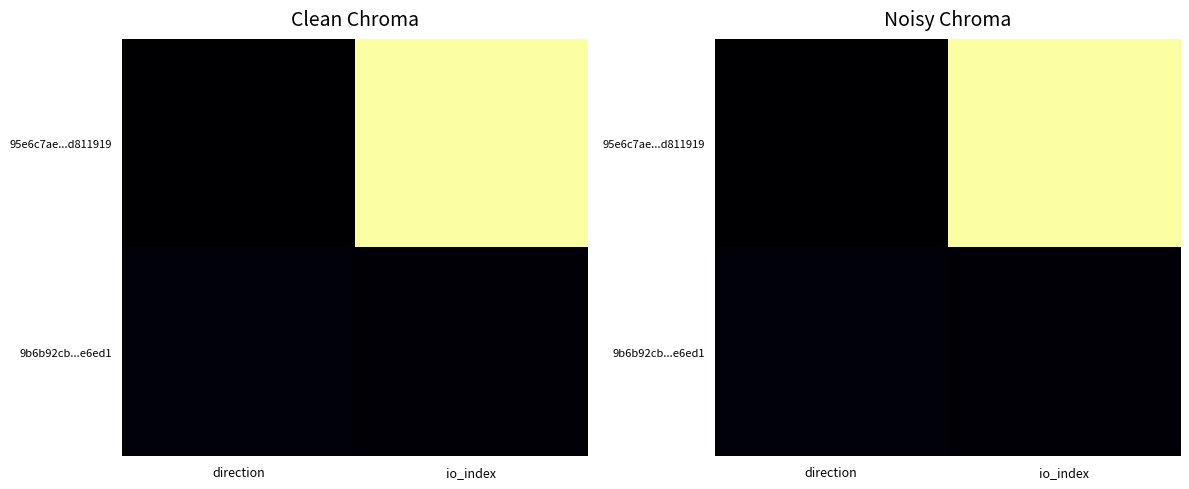

Rank the series at io_index from lowest to highest value.

9b6b92cb...e6ed1, 95e6c7ae...d811919